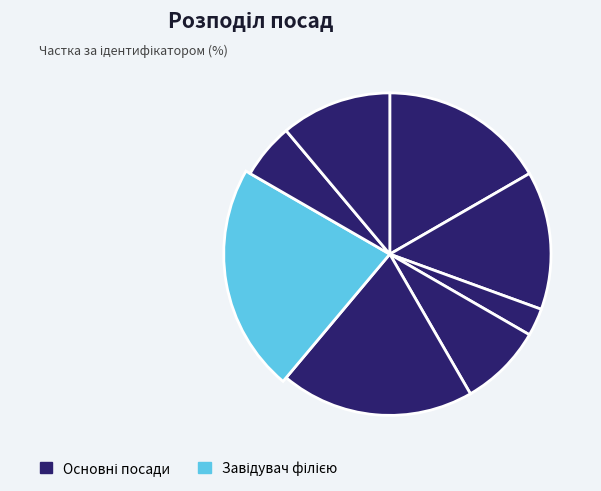

Count the number of slices in the pie.

8